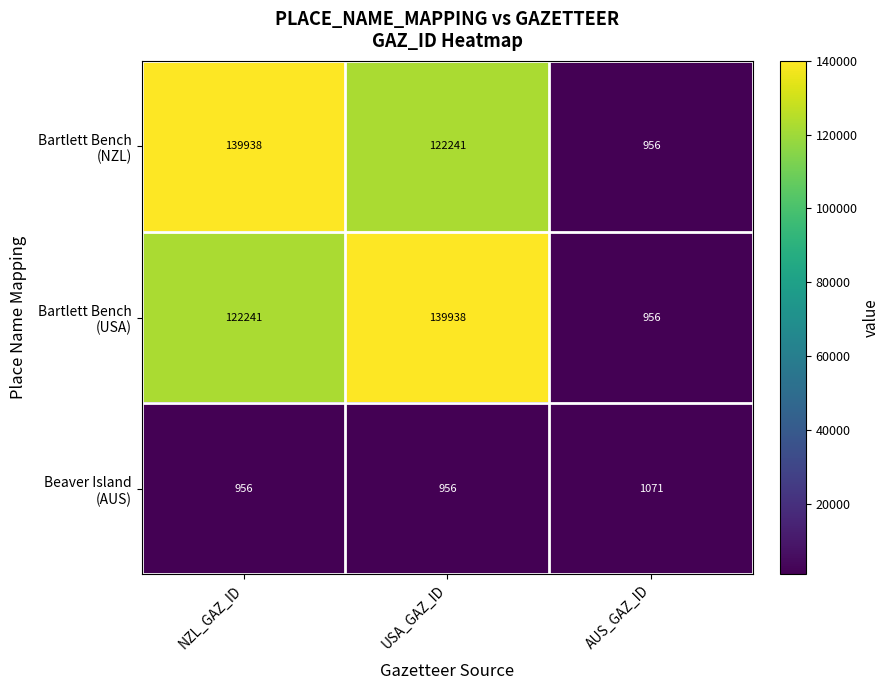

What is the total value across all series at NZL_GAZ_ID?

263135